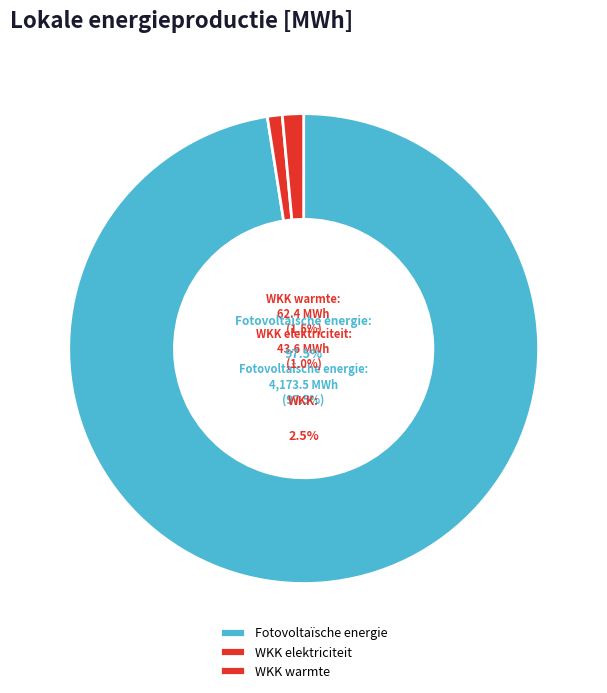

Which slice is the largest?

Fotovoltaïsche energie